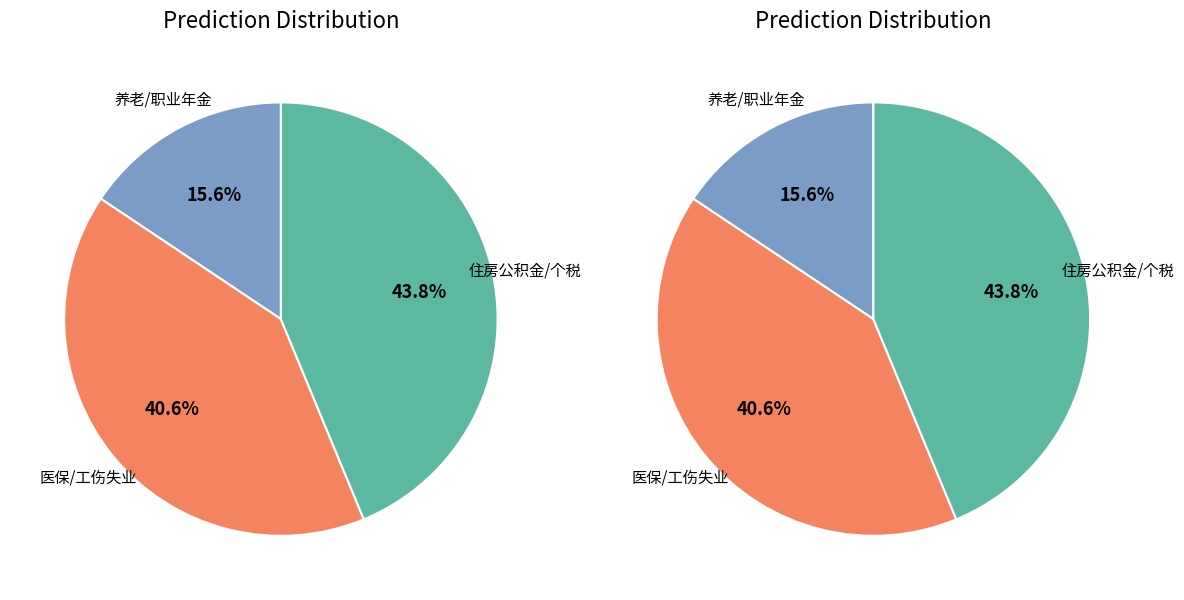

Is there a majority slice in this chart?

No